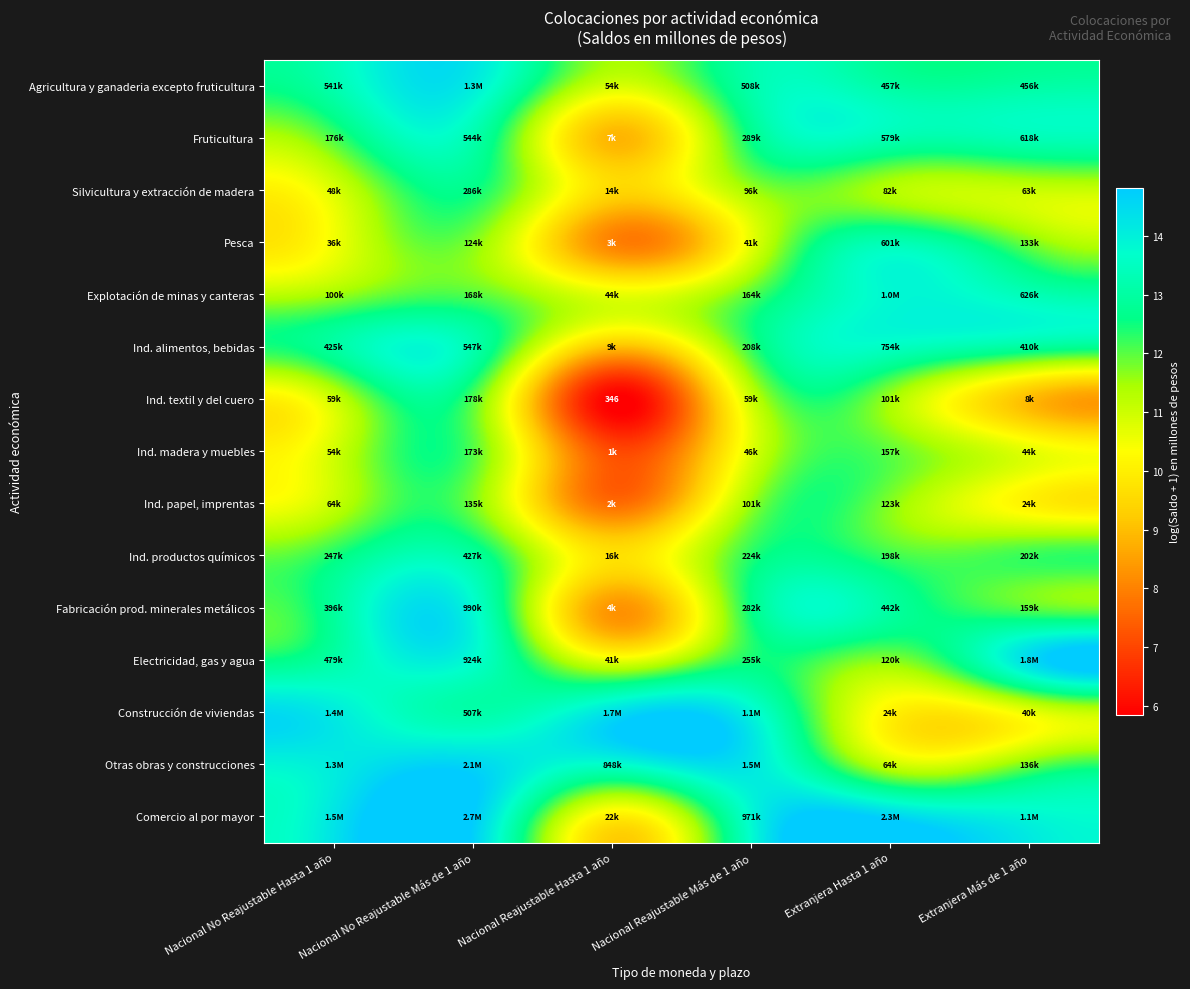

Where is Agricultura y ganaderia excepto fruticultura nearest to the value 12?

Extranjera Más de 1 año